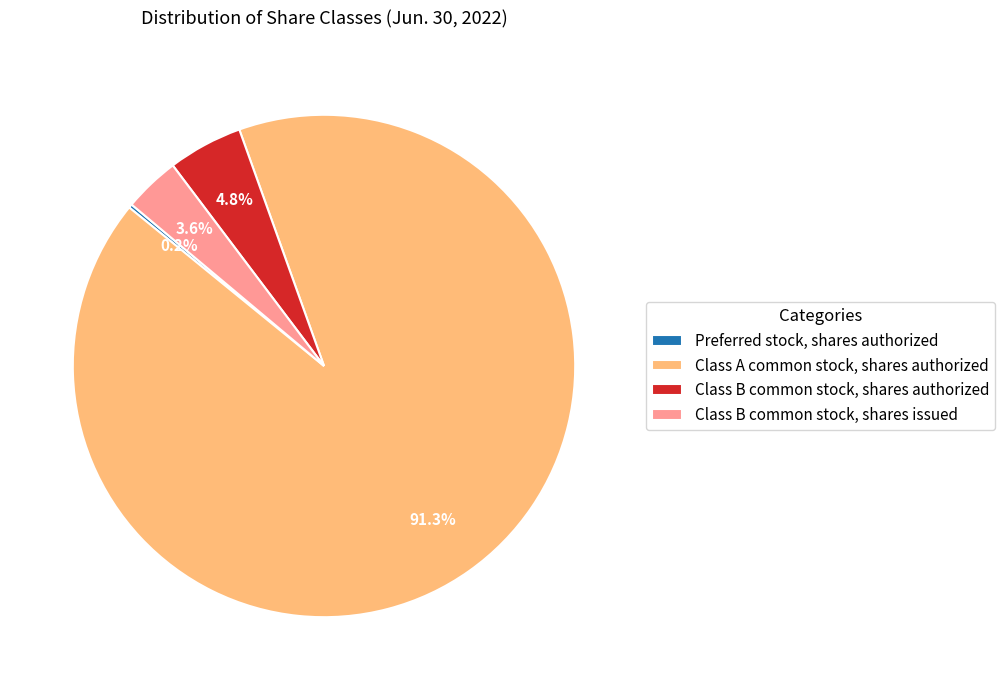

Is there any slice that represents more than half of the pie?

Yes